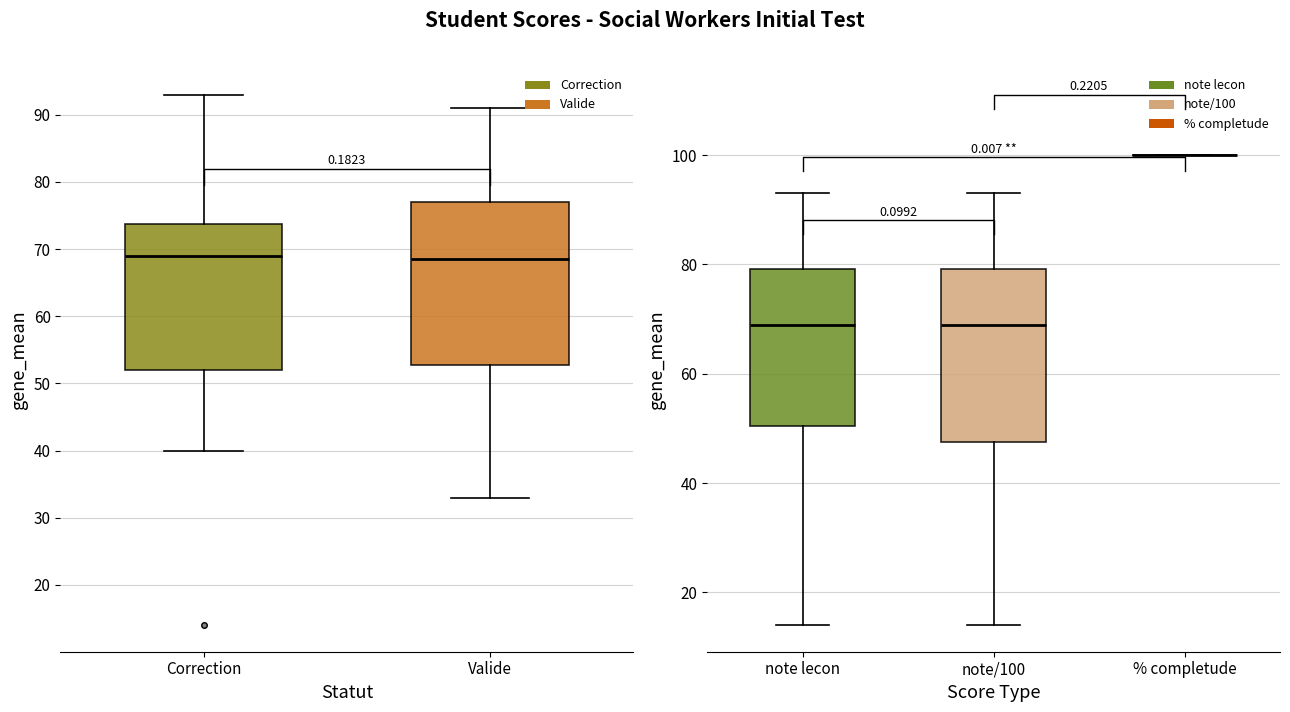

Which series has the largest total across all categories?

% completude